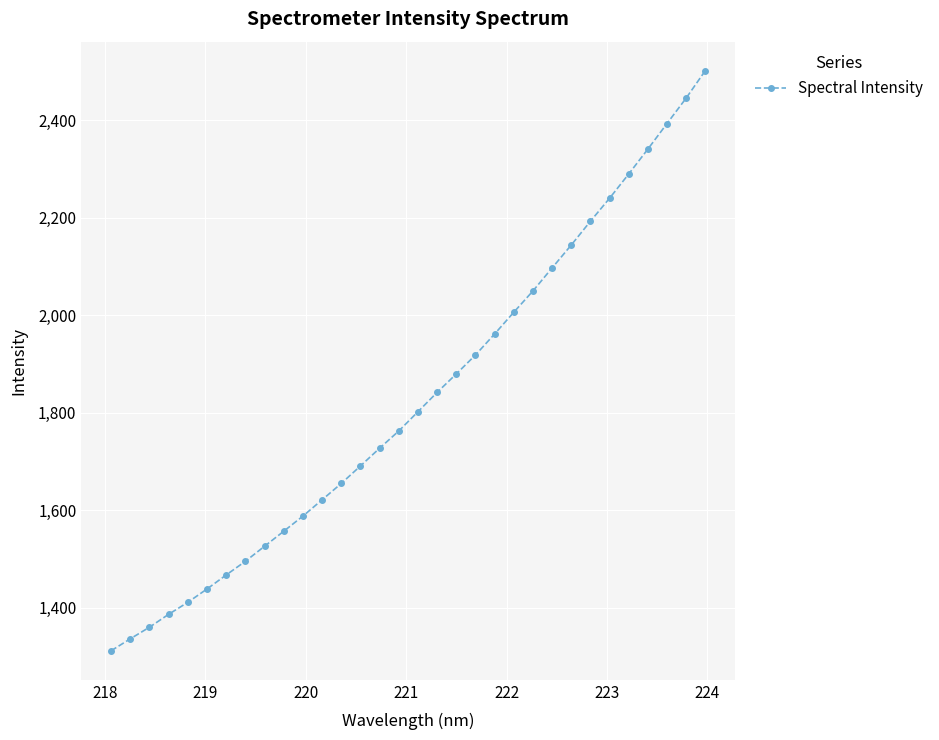

What is the smallest value displayed?

1311.3